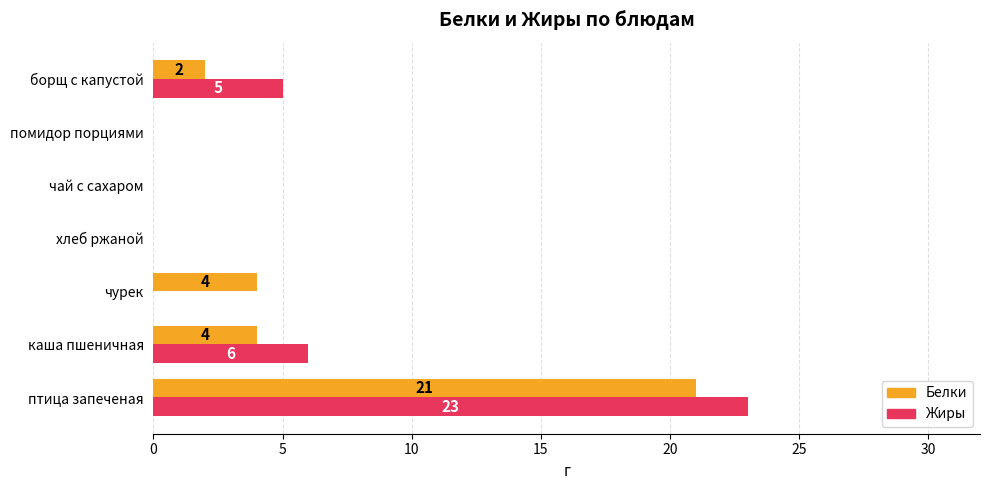

What is the sum of all Белки values?

31